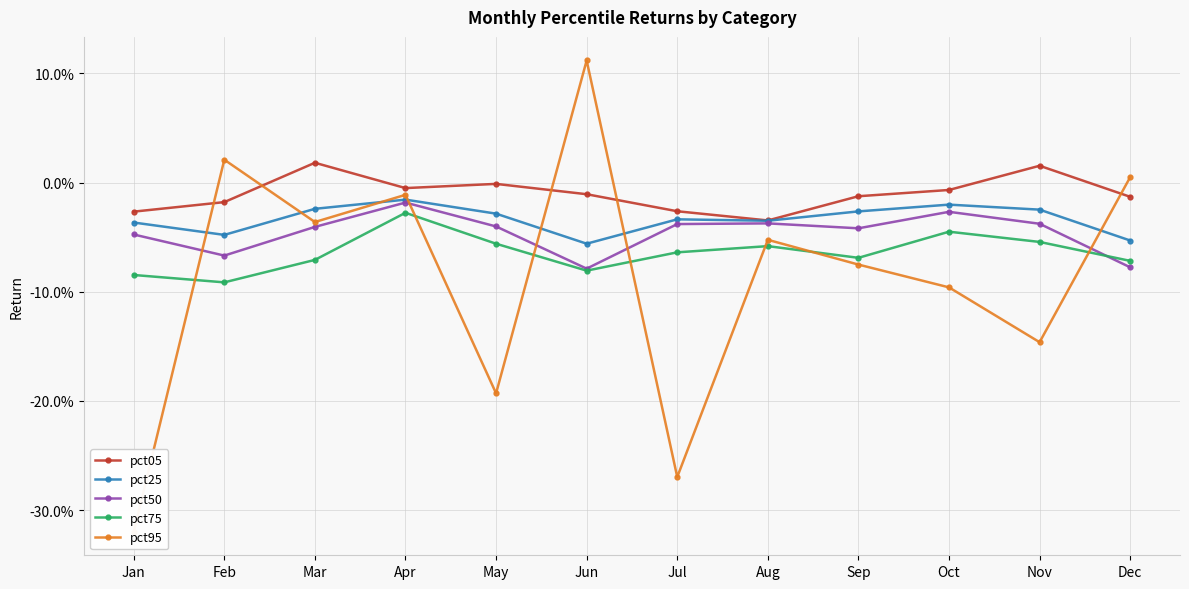

What is the greatest value displayed?

0.1